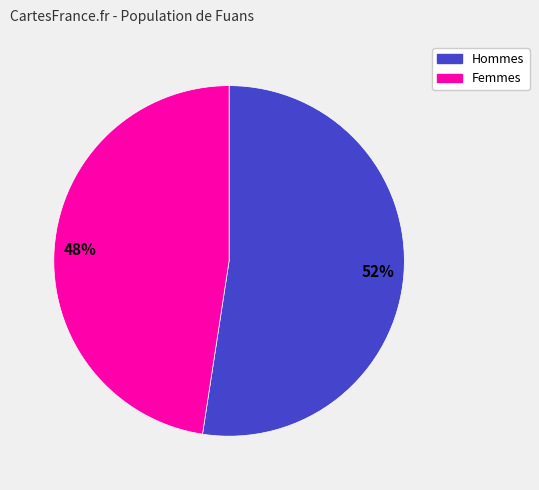

To the nearest percent, what is the average slice percentage?

50%